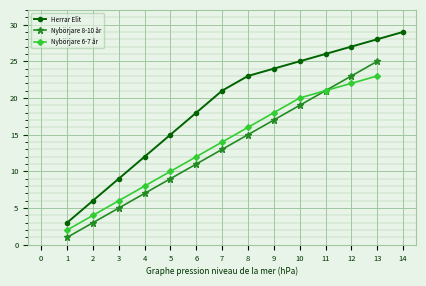

True or false: Nybörjare 8-10 år has more than 1 interior local peaks.

False